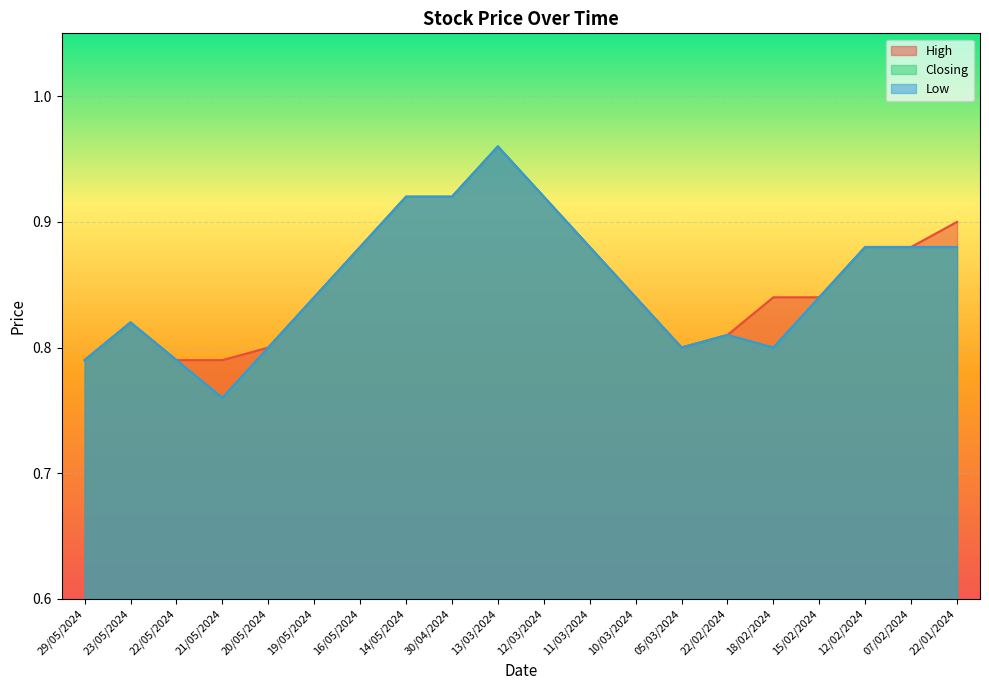

True or false: Closing and Low intersect in this chart.

False